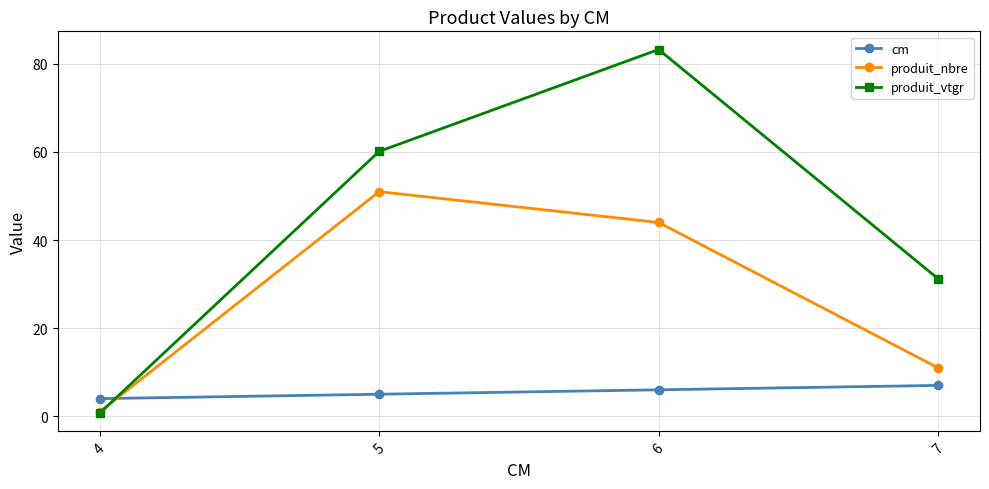

What is the total value across all series at 6?

133.3